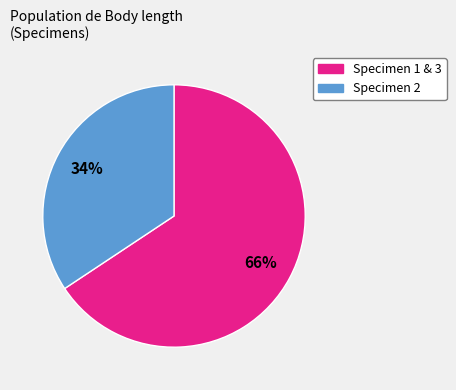

How many segments does this pie chart have?

2